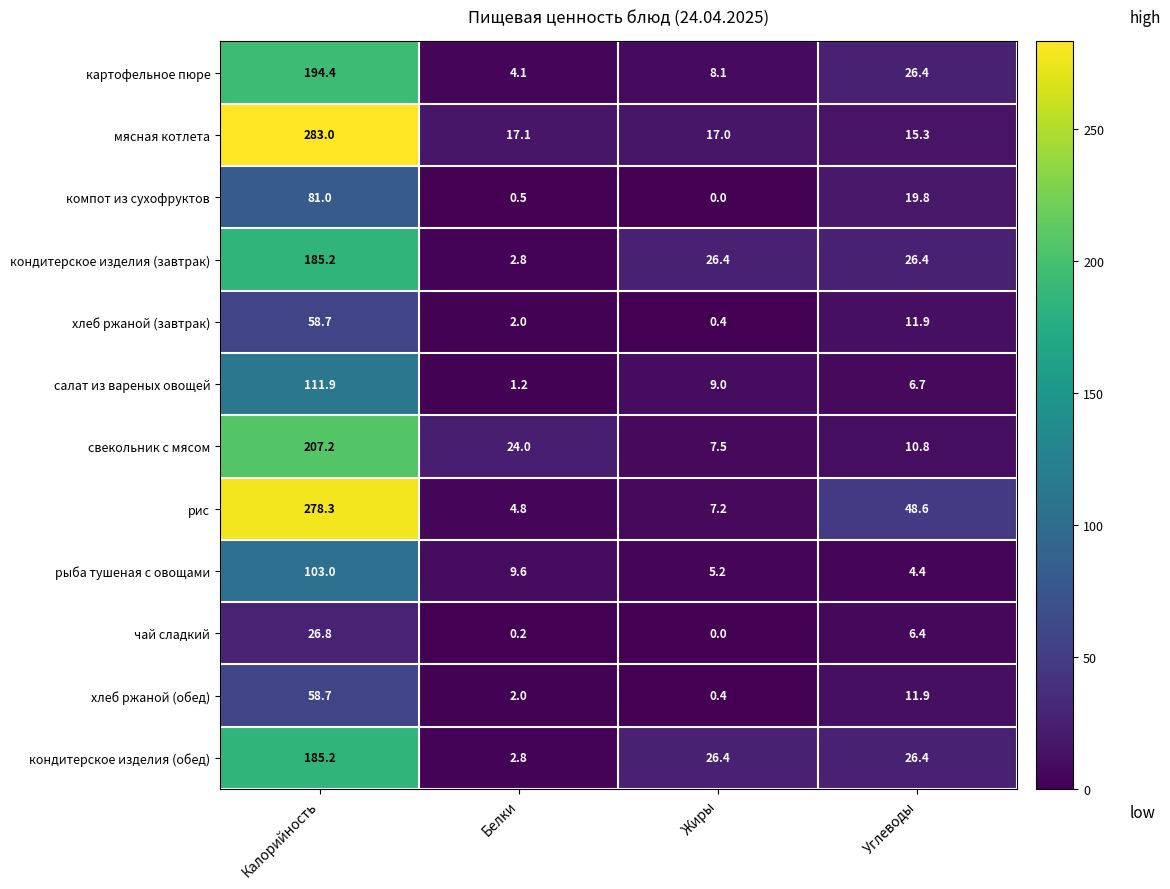

At which label does хлеб ржаной (завтрак) reach its minimum?

Жиры